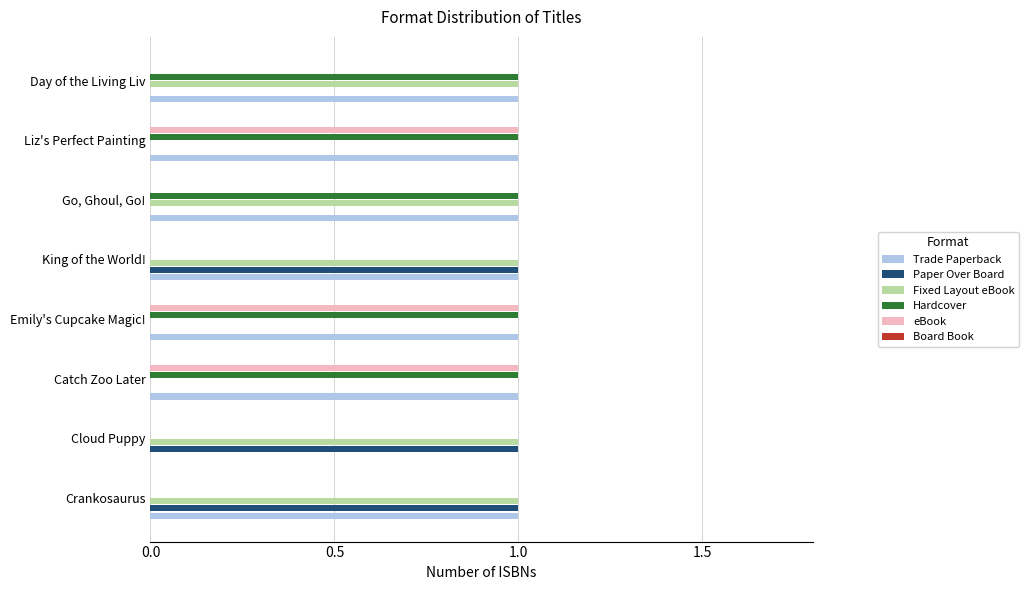

The Trade Paperback series shows 2 at Day of the Living Liv. True or false?

False